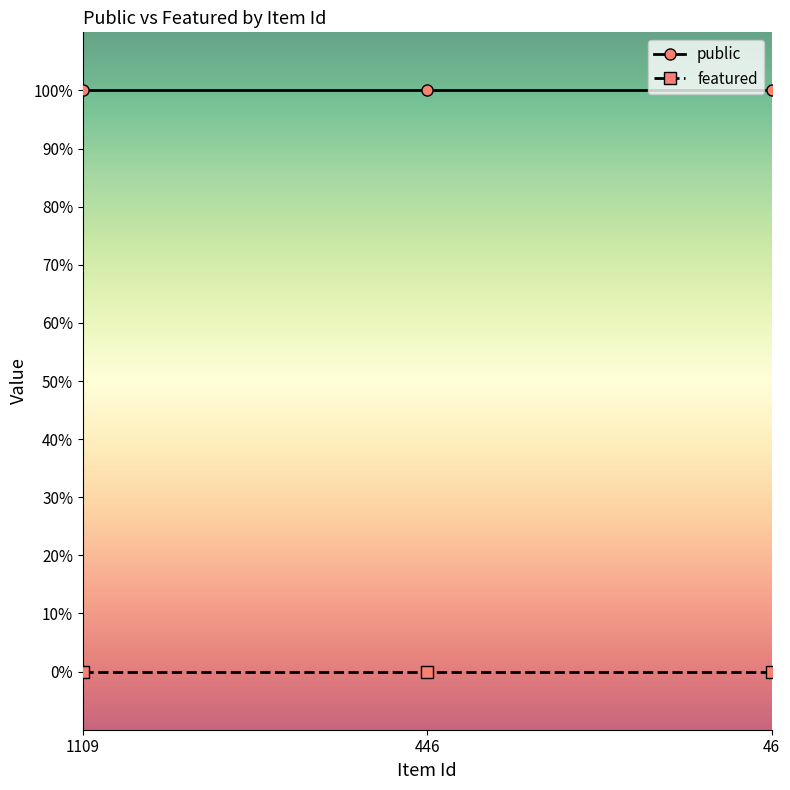

What are all the series names shown in the legend?

public, featured